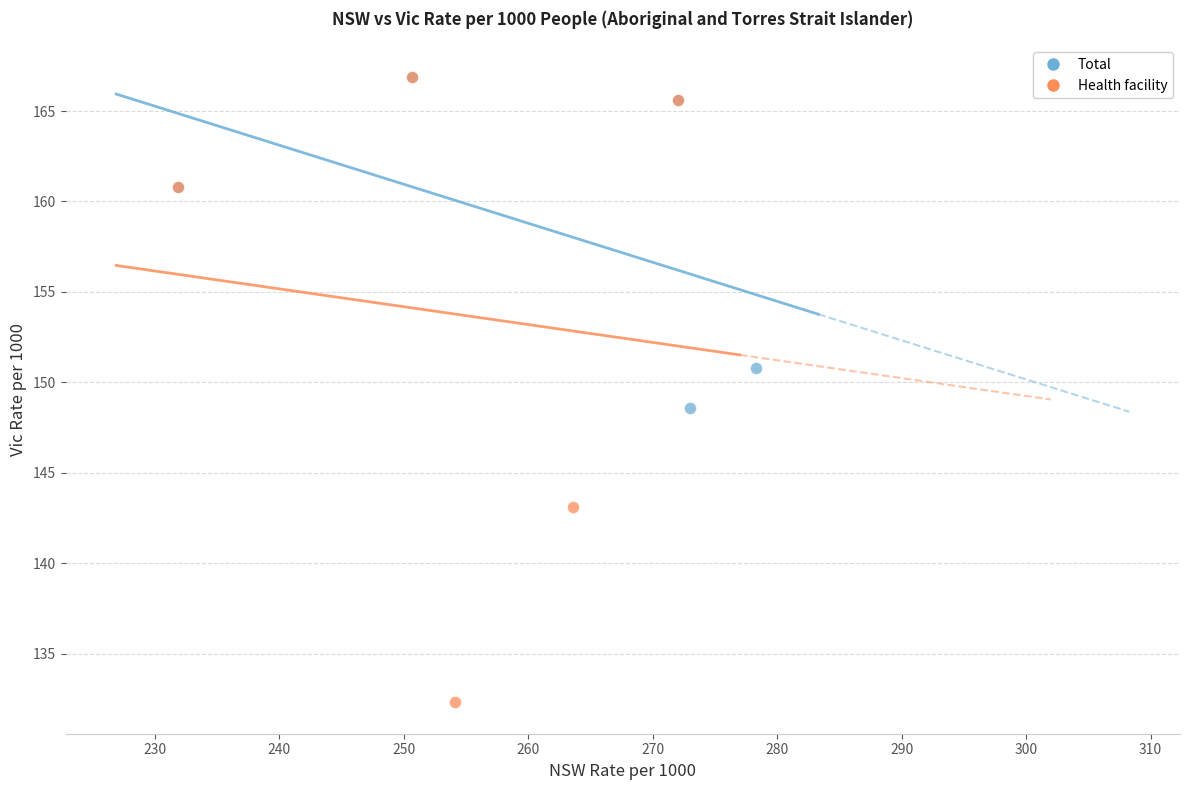

What are all the series names shown in the legend?

Total, Health facility